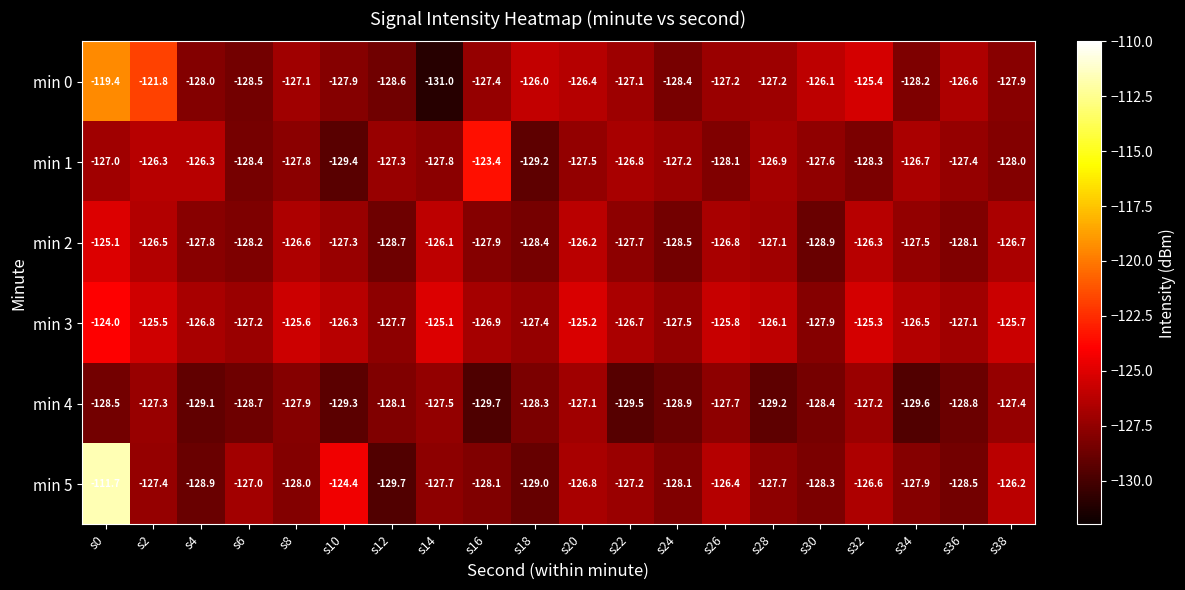

At how many categories does at least one series exceed -114?

1